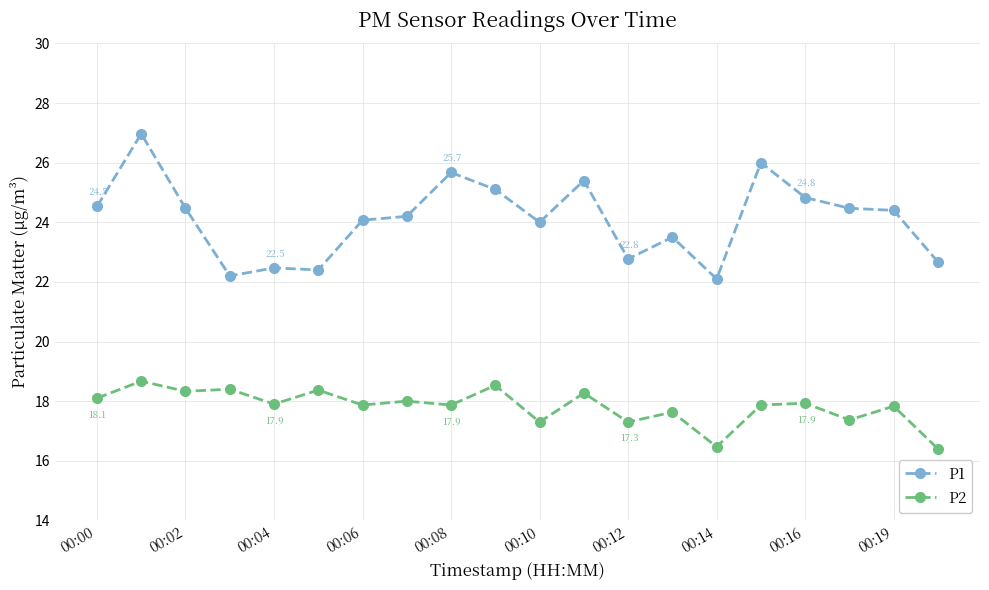

True or false: P2 and P1 cross at least once.

False